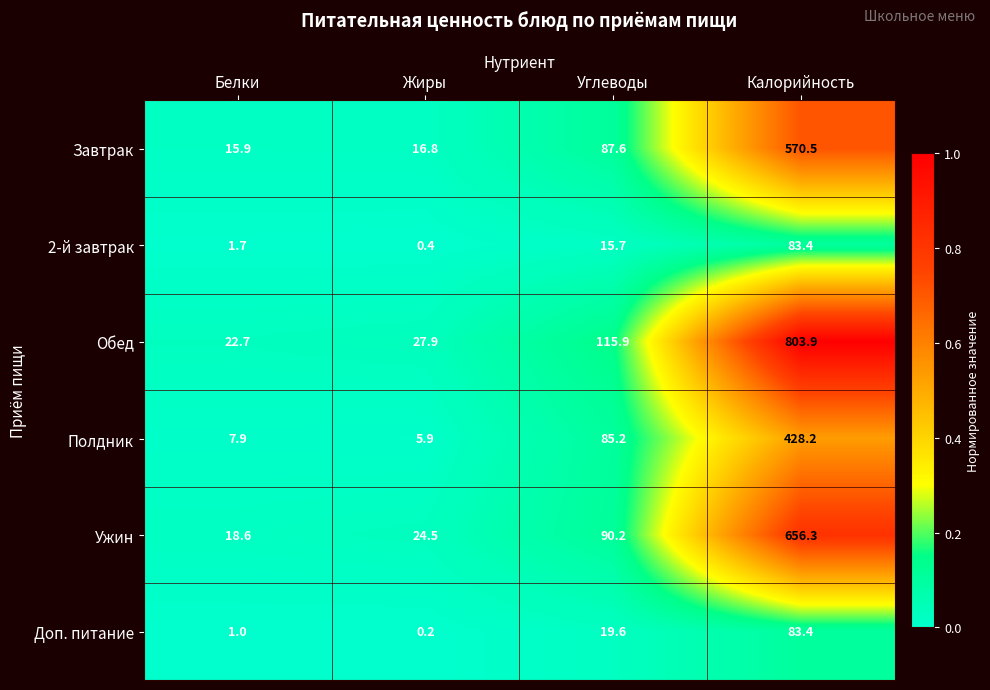

What is the difference between the highest and lowest values at Углеводы?

100.2